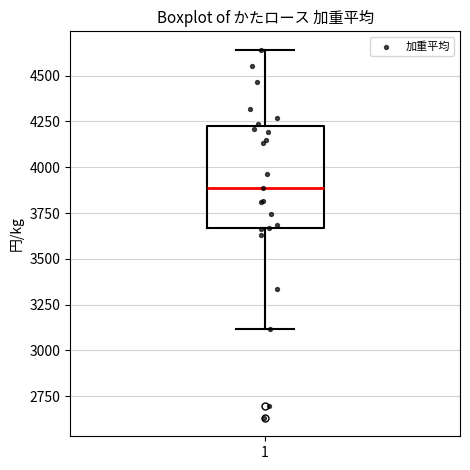

Read this box plot against the y-axis: the position of the median line, the range covered by the box, and the ends of both whiskers. The values are not printed on the chart, so give them approximately, as read against the axis.

median 3900, box 3650 to 4200, whiskers 3100 to 4650